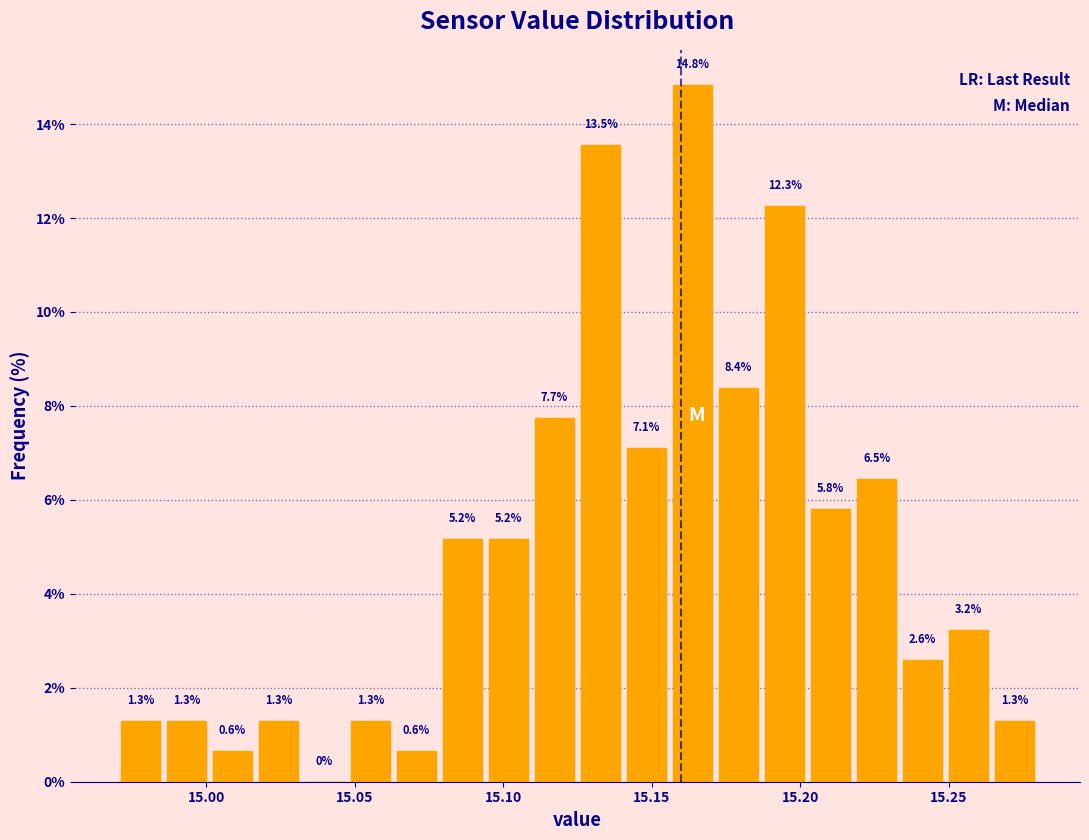

Around what value on the x-axis is the tallest bar? Give the approximate position of its centre, as read against the axis.

15.165